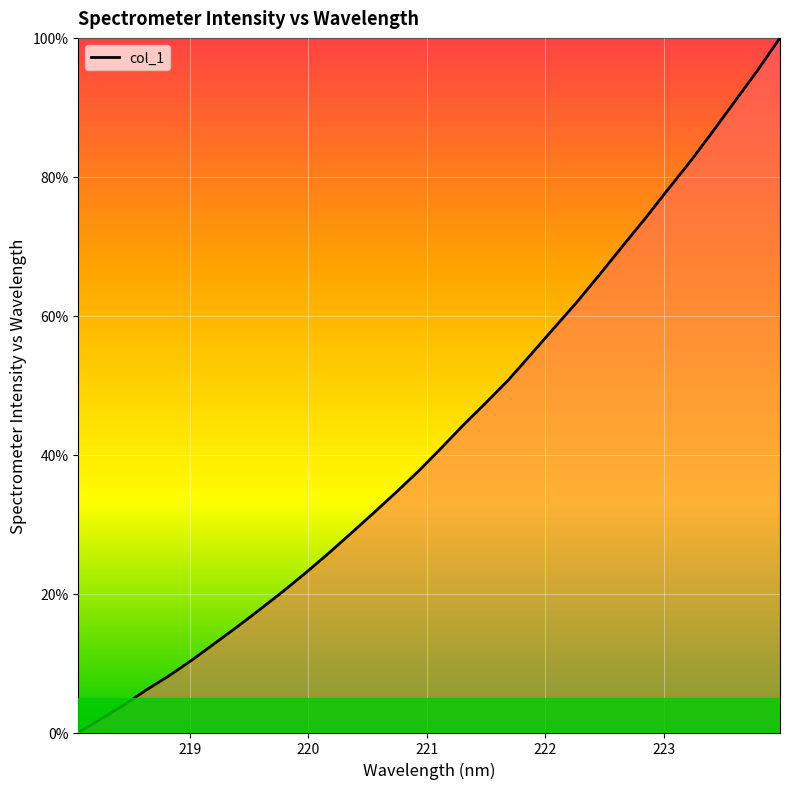

How many positive values are there?

31